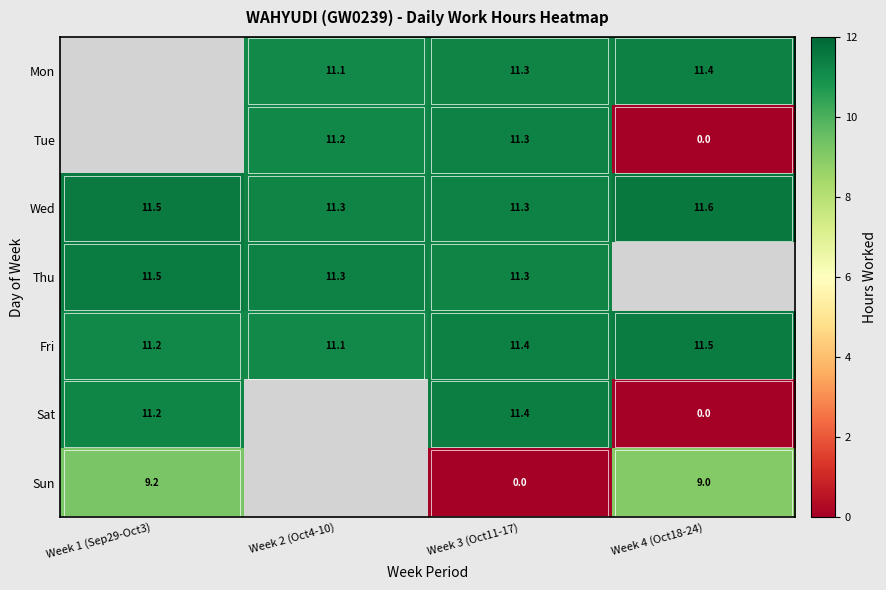

Is the value of Tue at Week 4 (Oct18-24) greater than the value of Sun at Week 1 (Sep29-Oct3)?

No